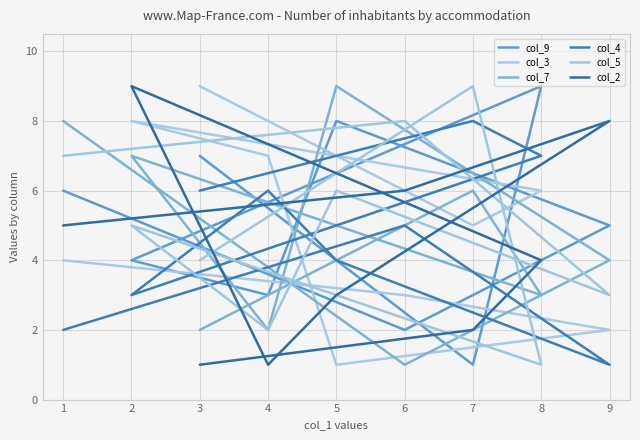

Does the chart have visible grid lines?

Yes